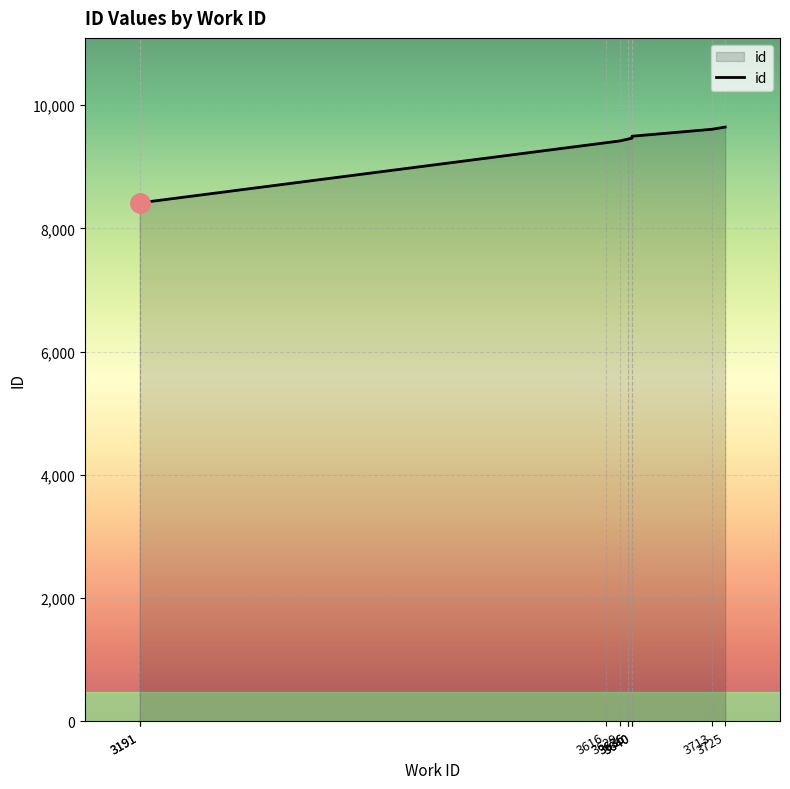

How many lines are shown in the chart?

1